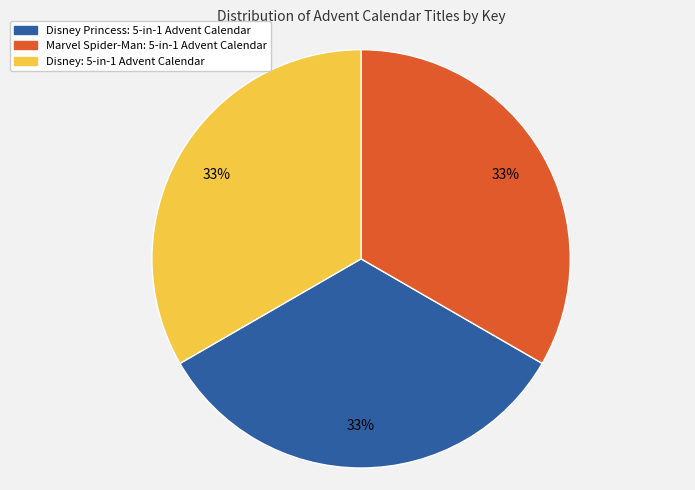

How many slices are in this pie chart?

3